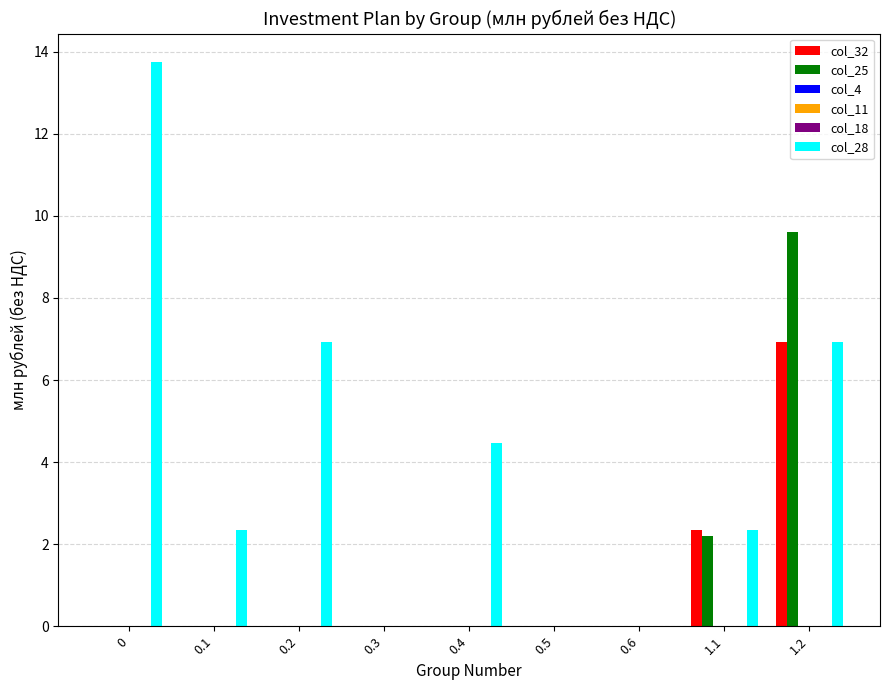

At how many categories does at least one series exceed 4?

4